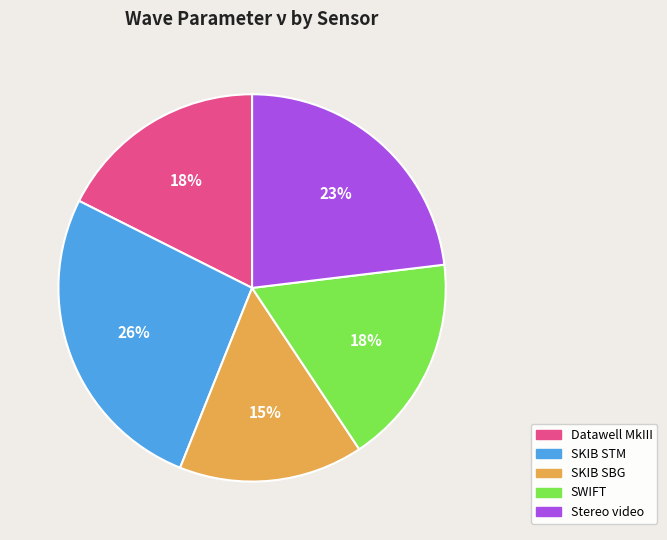

To the nearest percent, what percentage of the pie is Datawell MkIII?

18%